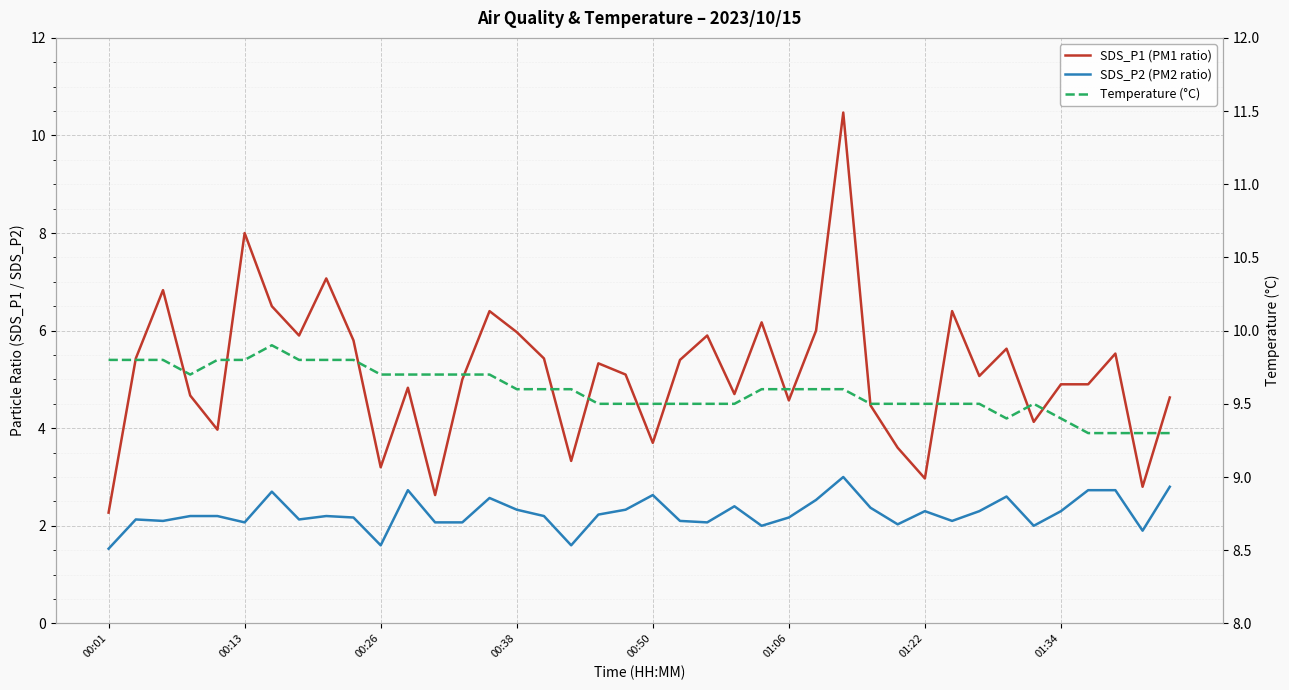

What is the sum of all SDS_P1 (PM1 ratio) values?

205.6